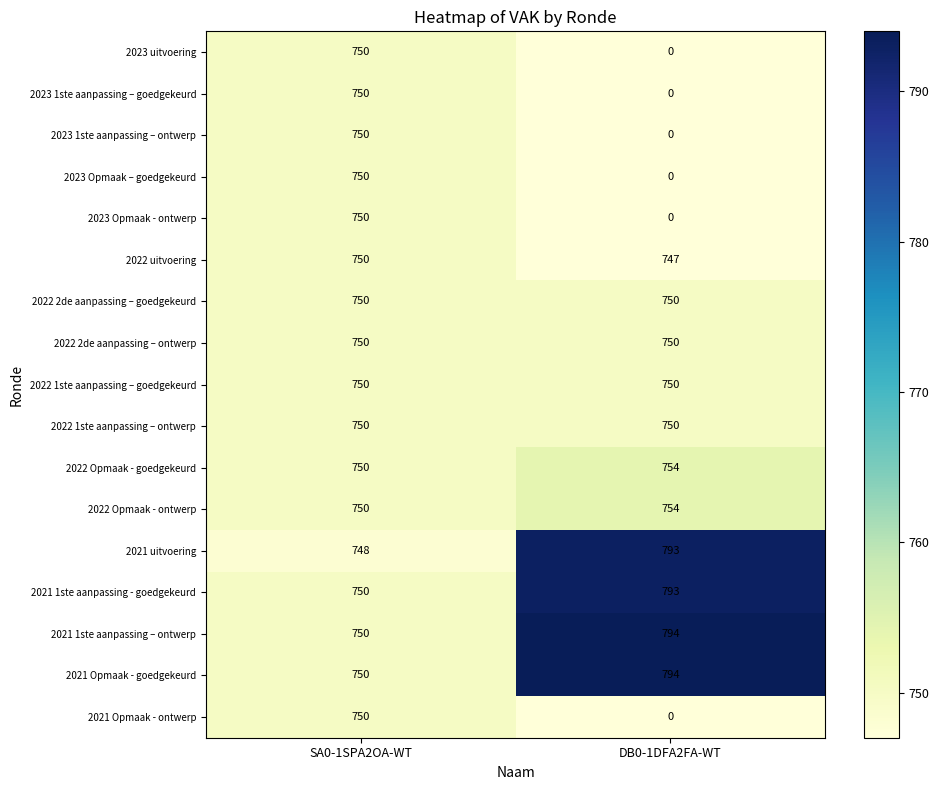

True or false: 2023 Opmaak – goedgekeurd has a value of 0 at DB0-1DFA2FA-WT.

True